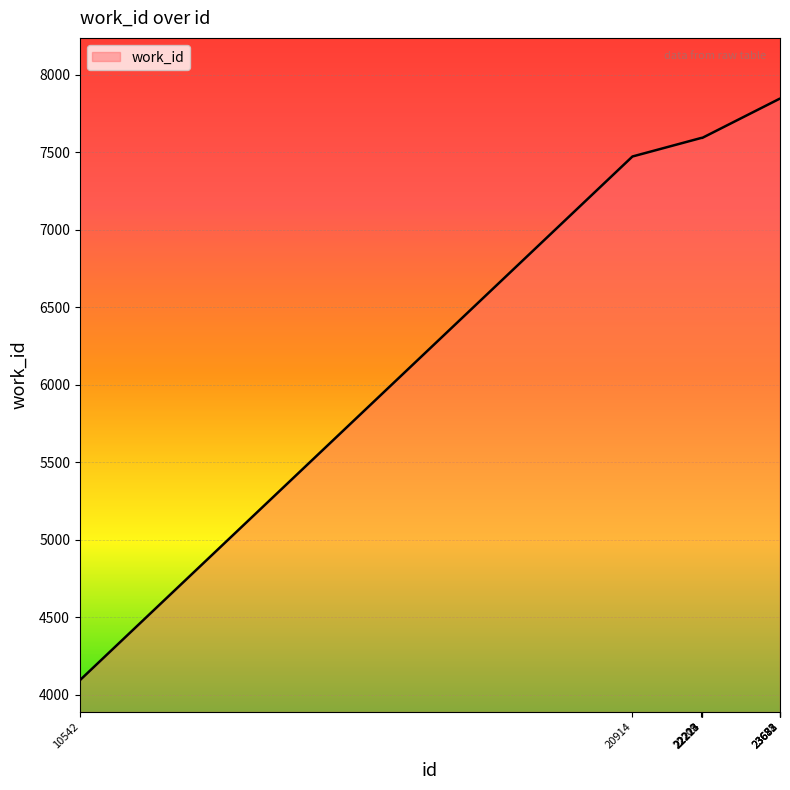

Reading right to left, extract all data points from this chart.

23683=7846	23682=7846	23681=7846	23678=7846	22224=7593	22223=7593	22213=7593	22209=7593	20914=7473	10542=4093